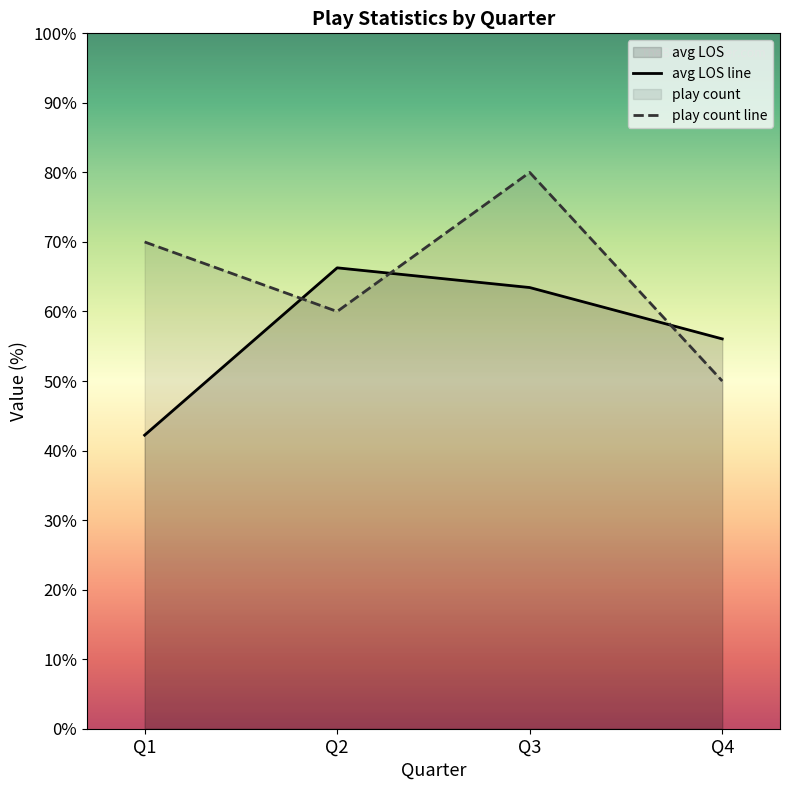

What is the value of the avg LOS line point at the 2nd from the left?

66.3